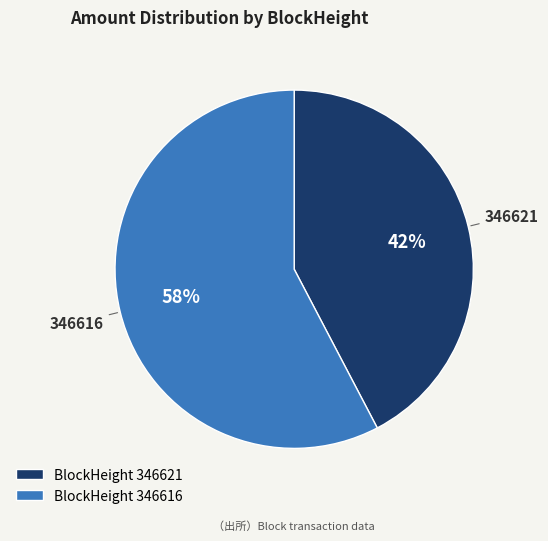

How many slices are in this pie chart?

2